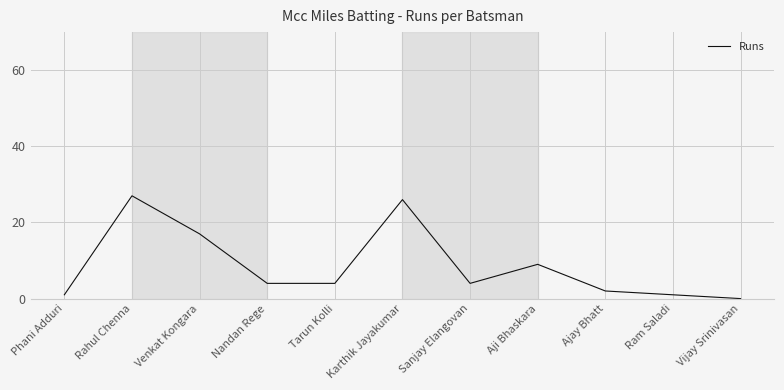

What is the average value?

9